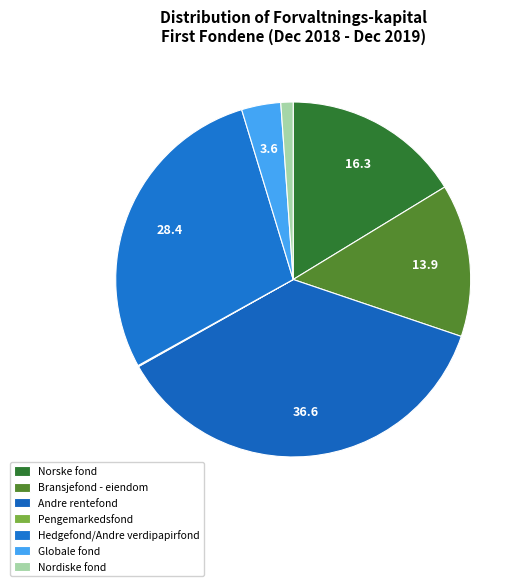

To the nearest percent, what is the average slice percentage?

14%